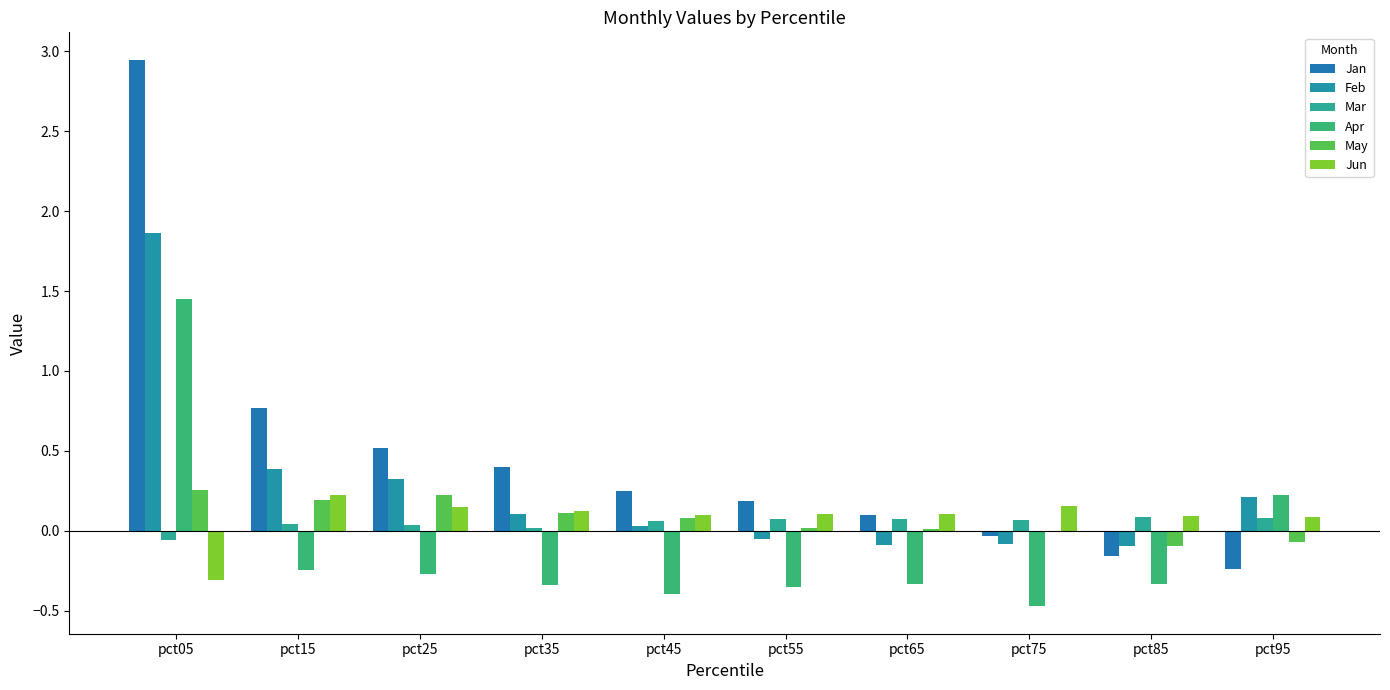

How many groups of bars are there?

10